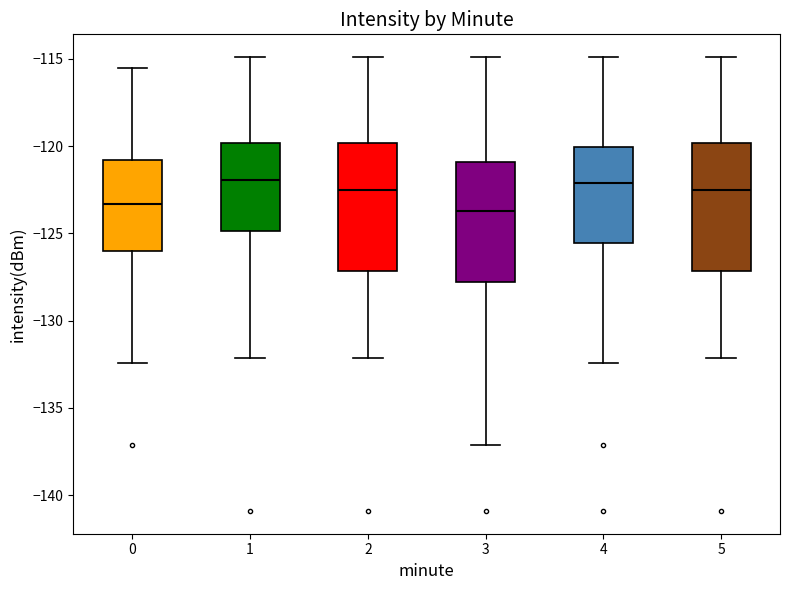

Reading left to right, read every box against the y-axis: the position of its median line, the range the box covers, and the ends of its whiskers. The values are not printed on the chart, so give them approximately, as read against the axis.

0: median -123.5, box -126.0 to -121.0, whiskers -132.5 to -115.5
1: median -122.0, box -125.0 to -120.0, whiskers -132.0 to -115.0
2: median -122.5, box -127.0 to -120.0, whiskers -132.0 to -115.0
3: median -123.5, box -128.0 to -121.0, whiskers -137.0 to -115.0
4: median -122.0, box -125.5 to -120.0, whiskers -132.5 to -115.0
5: median -122.5, box -127.0 to -120.0, whiskers -132.0 to -115.0